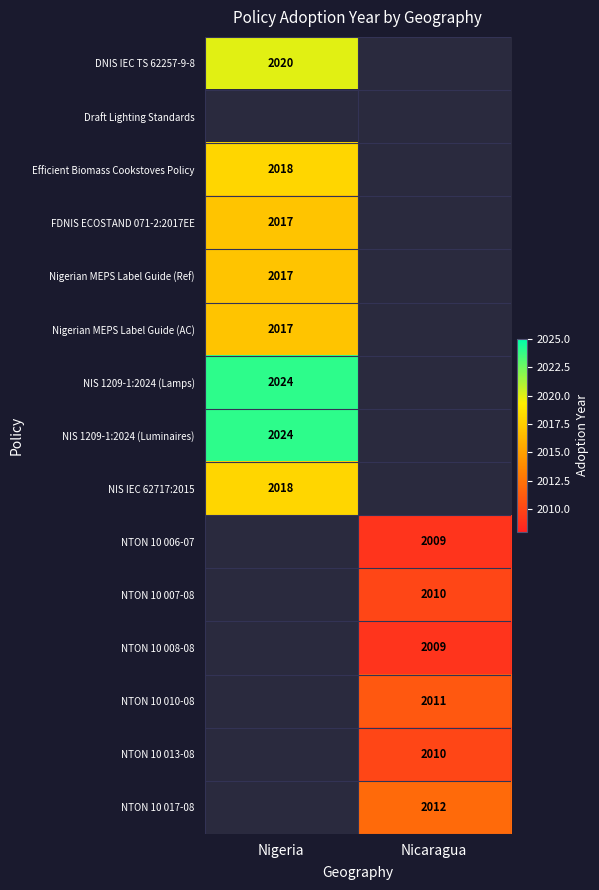

True or false: Nigerian MEPS Label Guide (Ref) has a value of 2017 at Nigeria.

True